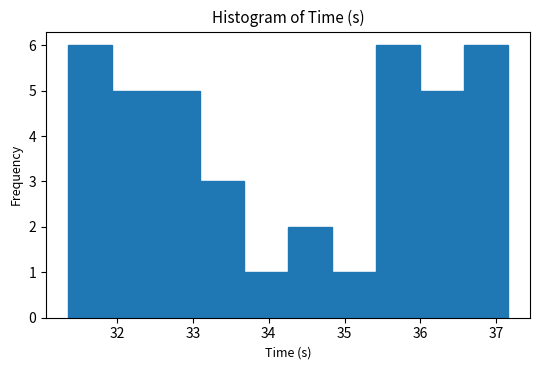

What is the height of the bar covering 31.9 to 32.5 on the x-axis? Neither the bar edges nor the heights are printed on the chart, so give them approximately, as read against the axes.

5